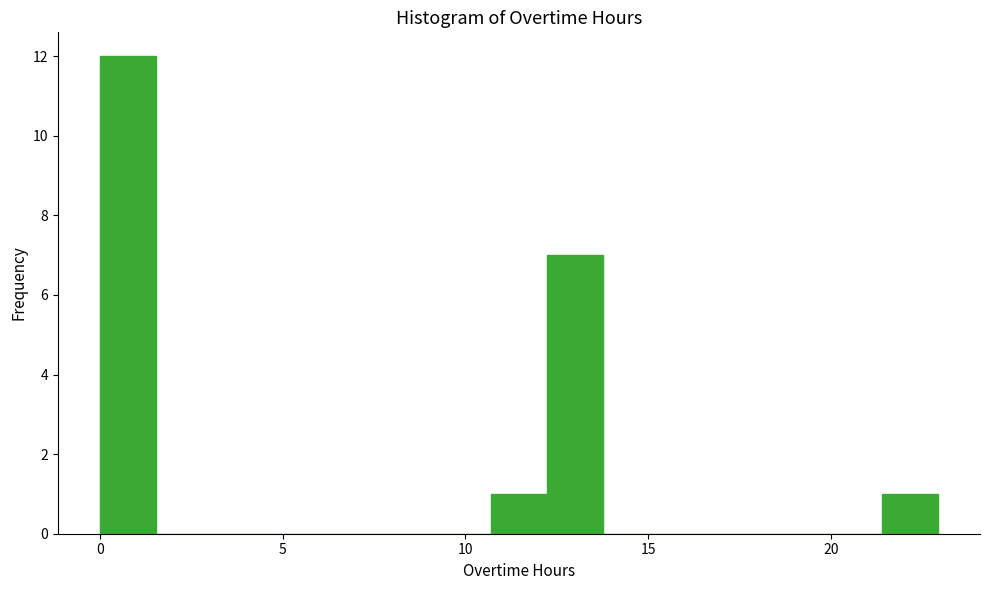

Around what value on the x-axis is the tallest bar? Give the approximate position of its centre, as read against the axis.

1.0